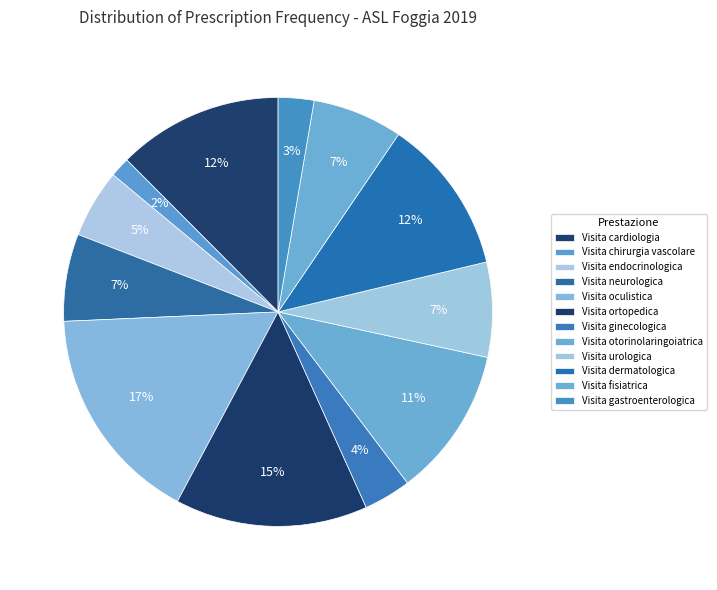

To the nearest percent, what percentage of the pie is Visita neurologica?

7%